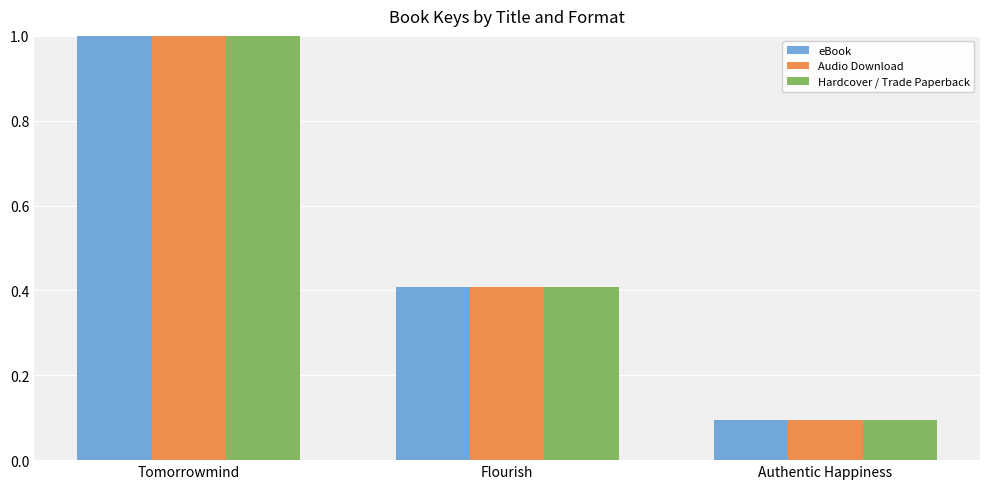

What is the total value across all series at Flourish?

1.2